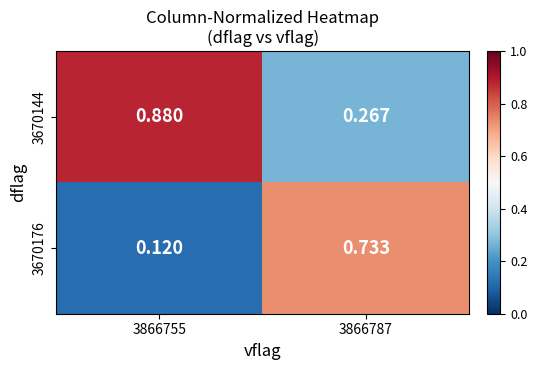

Reading left to right, list all the values displayed in this chart.

3670144: 3866755=0.9	3866787=0.3
3670176: 3866755=0.1	3866787=0.7